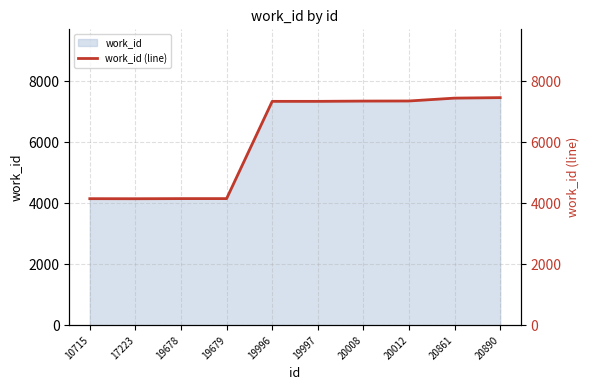

Rank the categories by value from lowest to highest.

17223, 10715, 19678, 19679, 19996, 19997, 20008, 20012, 20861, 20890